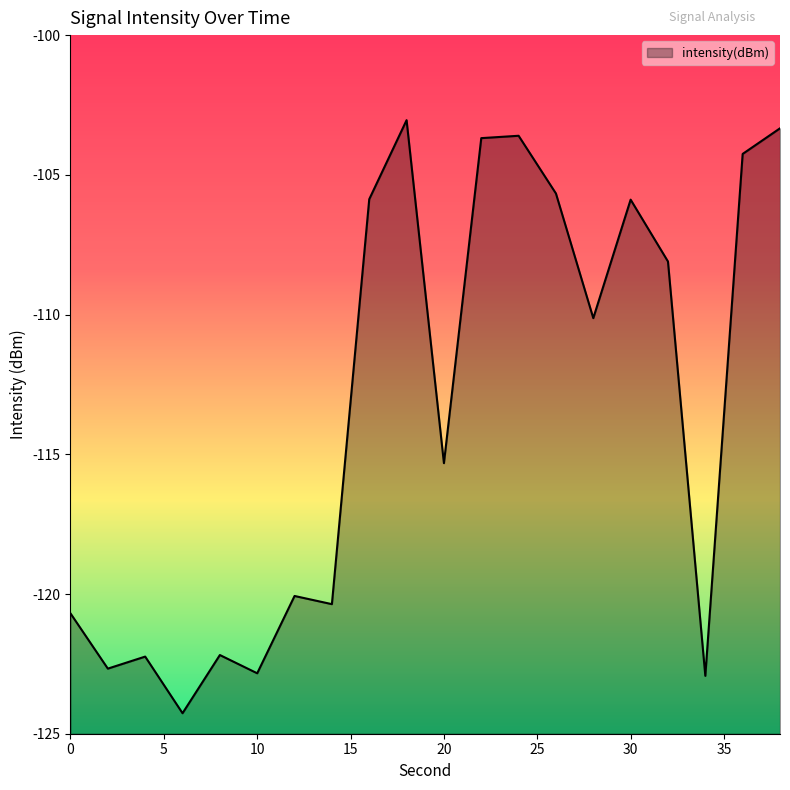

What is the smallest value displayed?

-124.3